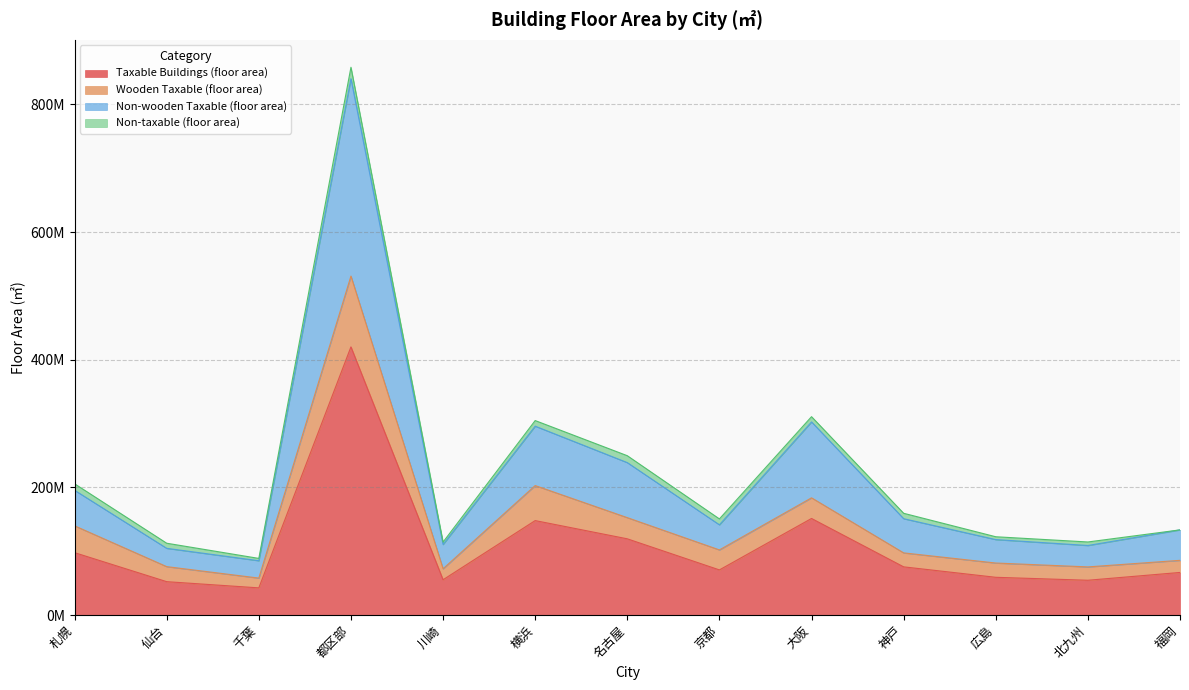

What are all the series names shown in the legend?

Taxable Buildings (floor area), Wooden Taxable (floor area), Non-wooden Taxable (floor area), Non-taxable (floor area)